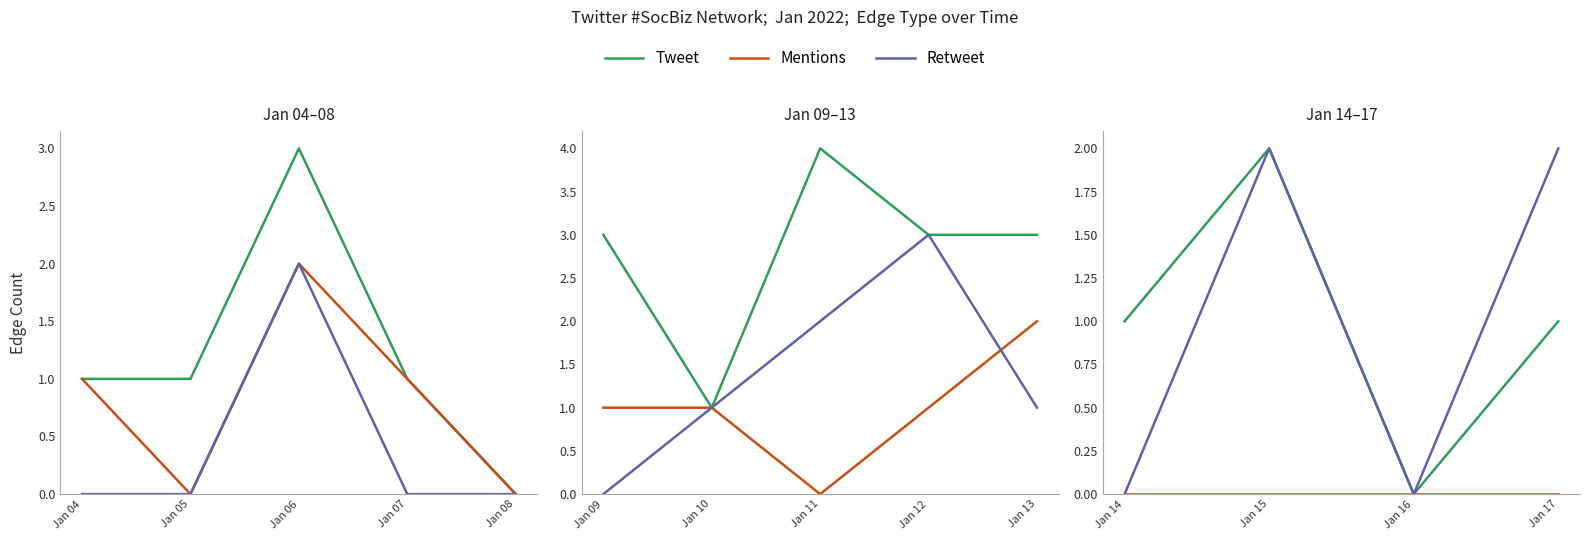

At how many categories does at least one series exceed 0?

3